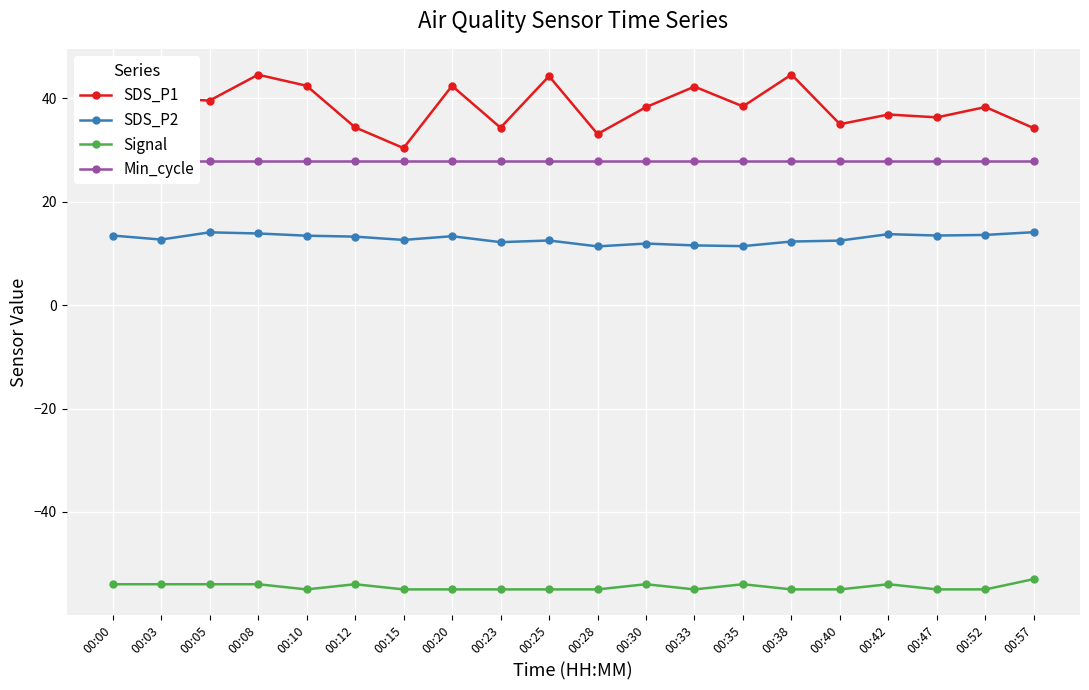

What is the sum of all SDS_P1 values?

773.7